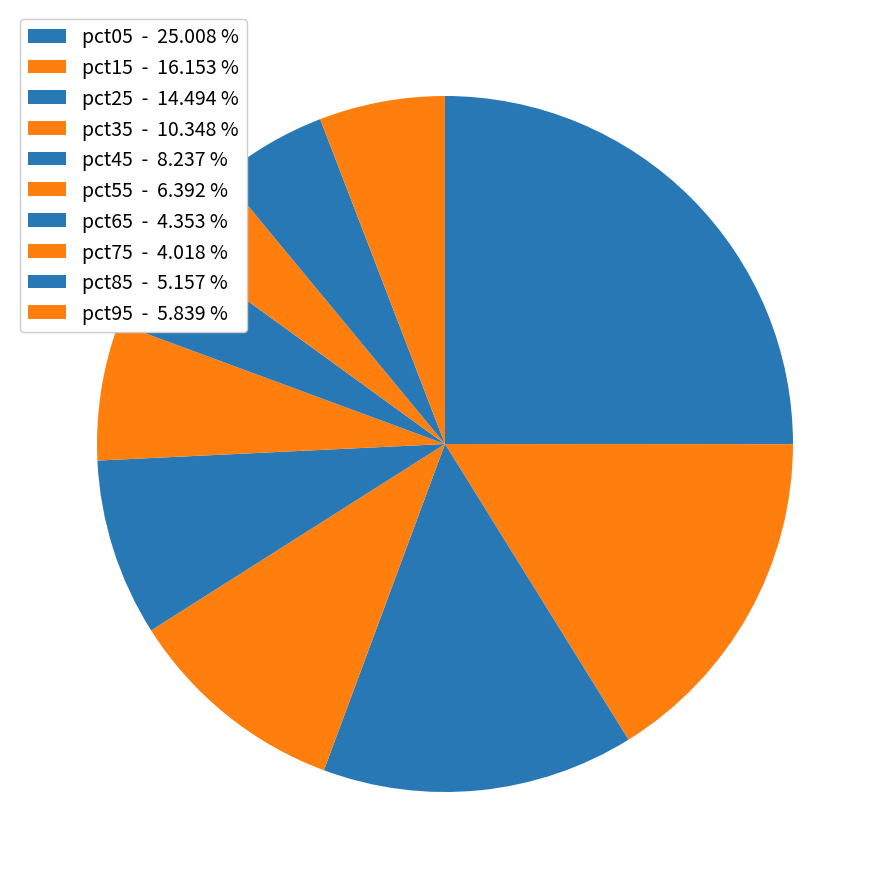

How many slices are in this pie chart?

10